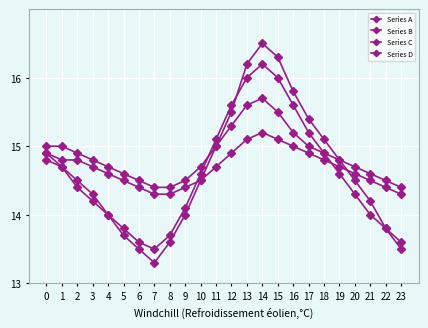

Is it true that Series D equals 20.7 at 5?

False